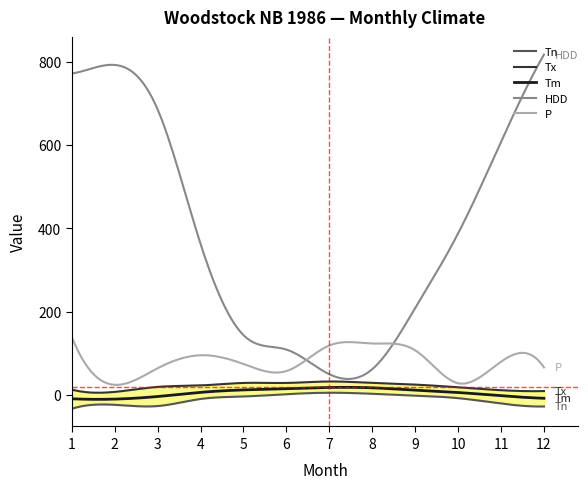

What is the approximate value of P at 10?

27.8